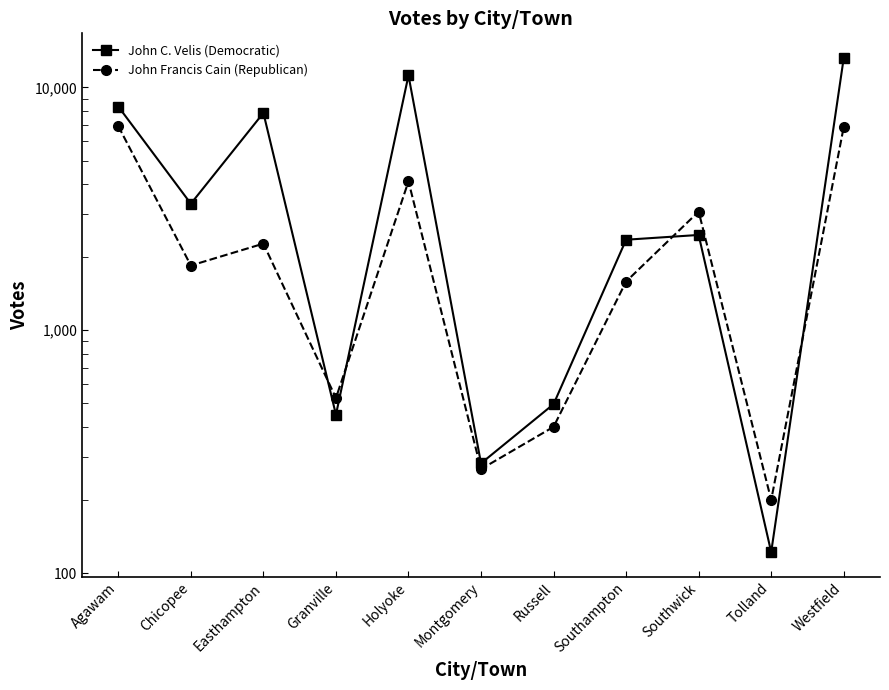

Reading left to right, transcribe all the data shown in this chart.

John C. Velis (Democratic): 8339	3319	7851	449	11202	283	496	2359	2468	122	13212
John Francis Cain (Republican): 6926	1847	2273	526	4103	268	400	1587	3080	200	6868